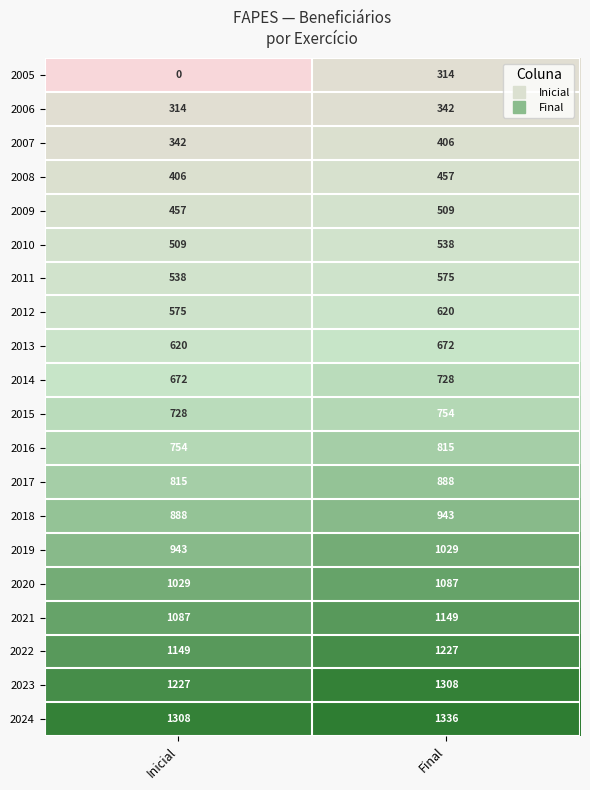

The value of 2011 at Inicial is 349. True or false?

False